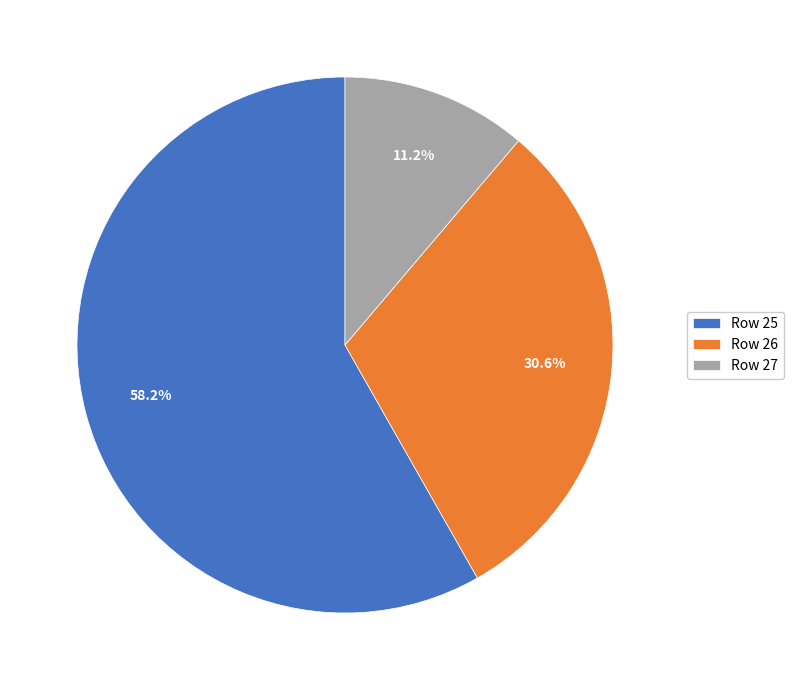

How many slices are in this pie chart?

3